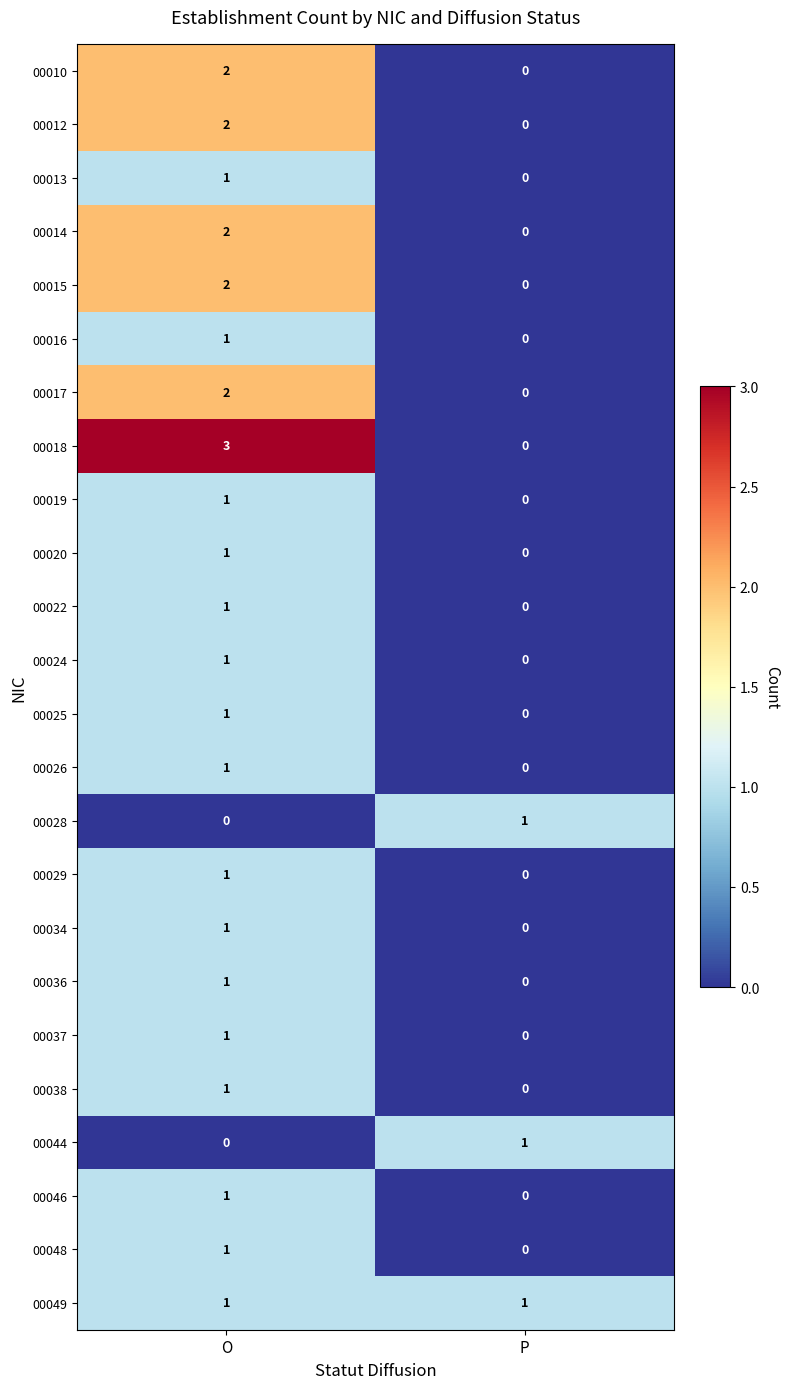

At which label does 00020 reach its minimum?

P